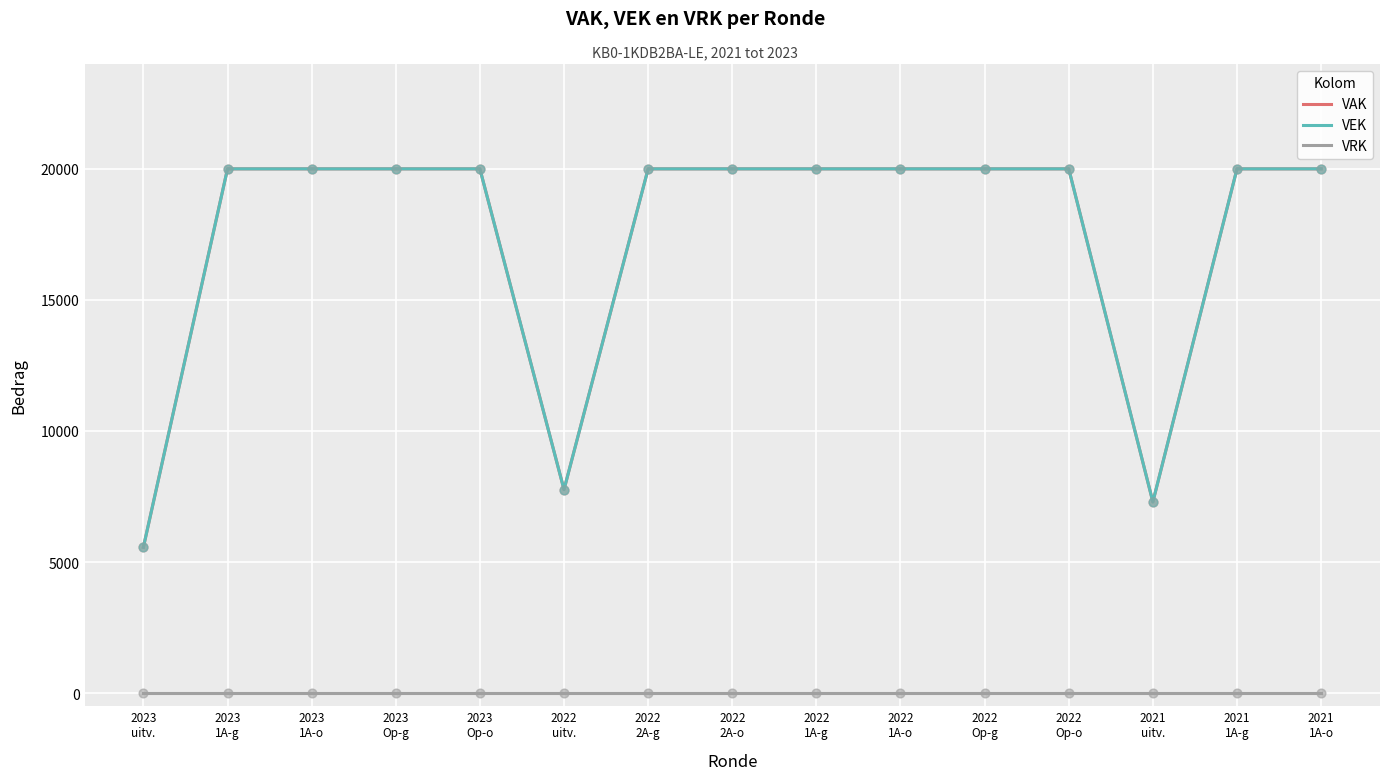

Is this an area chart (filled region under the line)?

No